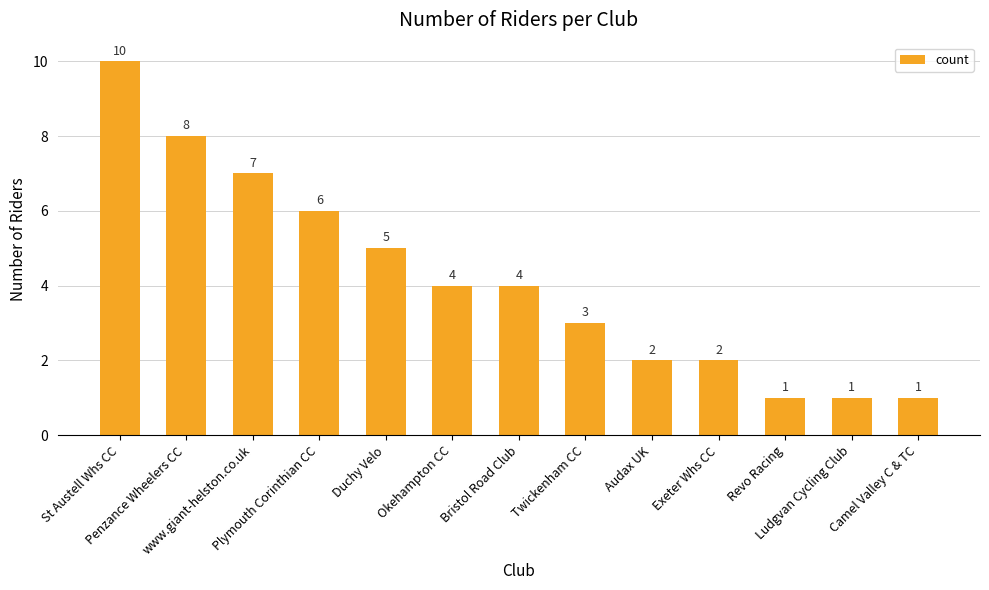

Is it true that the value at Penzance Wheelers CC is 4?

False